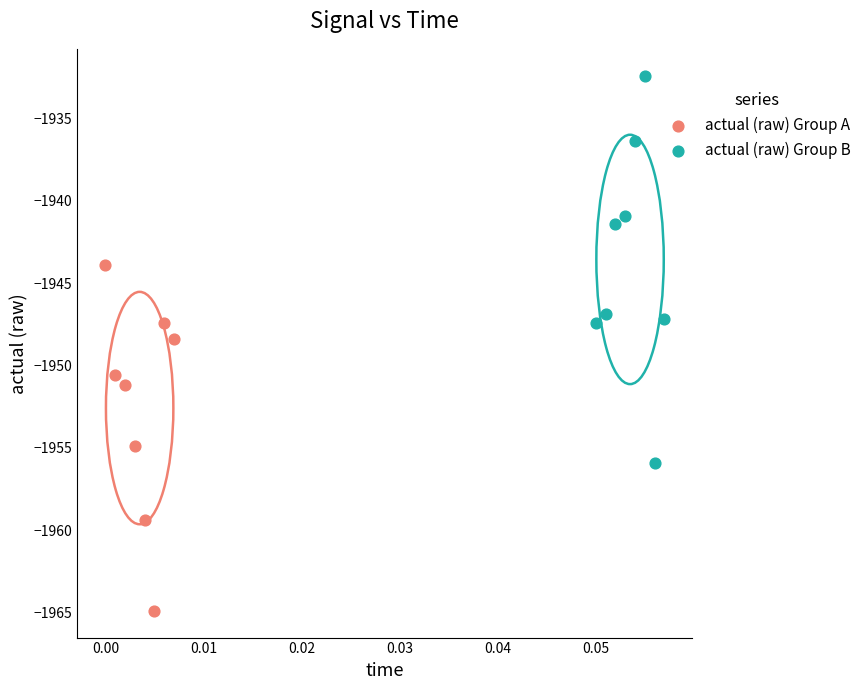

Which series reaches the minimum Y coordinate?

actual (raw) Group A